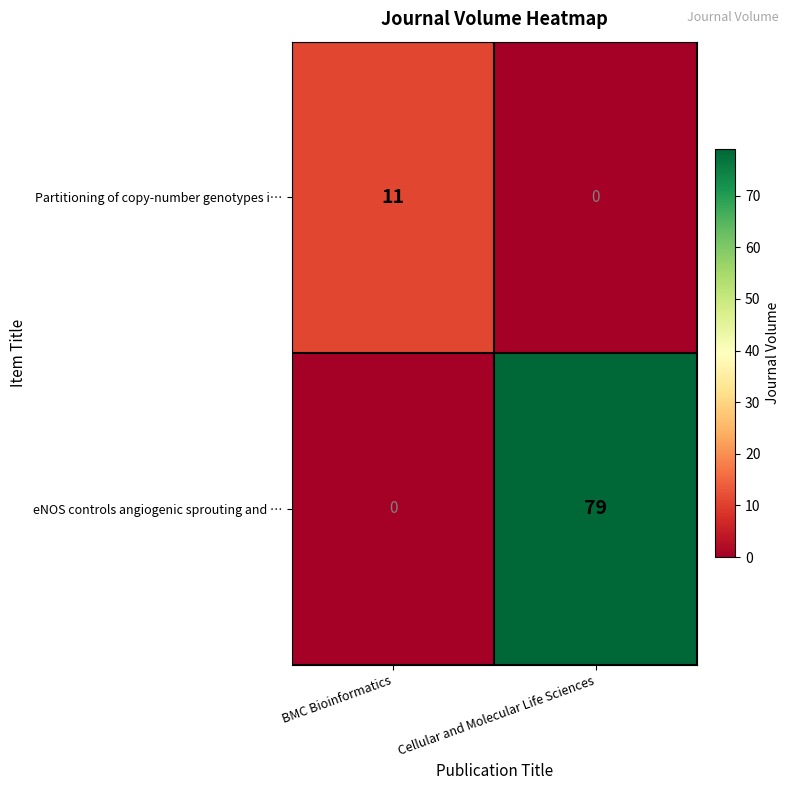

True or false: eNOS controls angiogenic sprouting and … has a value of 0 at BMC Bioinformatics.

True